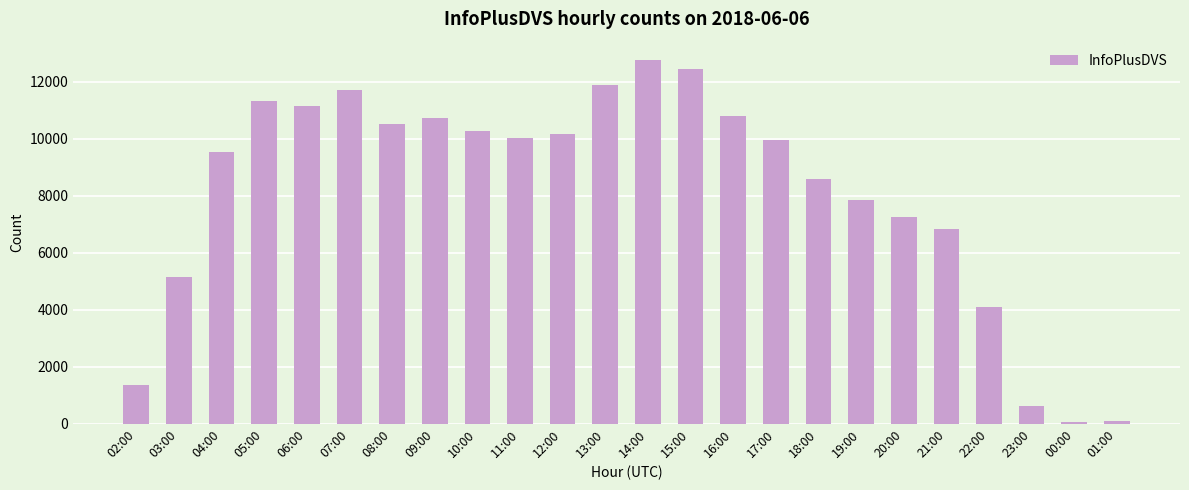

Where is the data nearest to the value 6415?

21:00